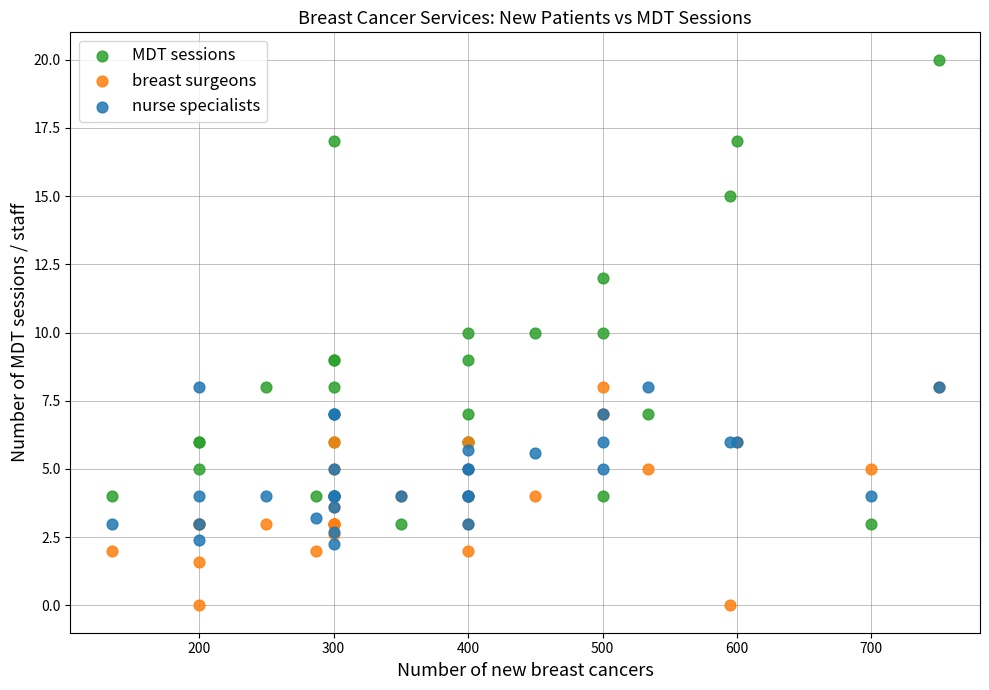

What is the X range (max minus min) for the scatter plot?

615.0